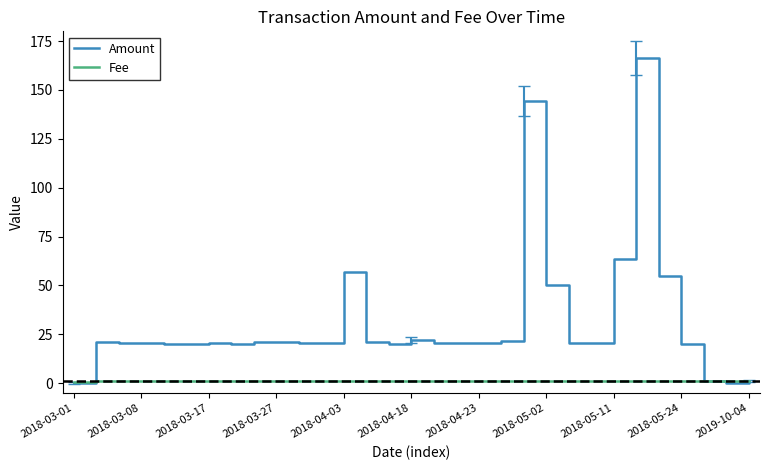

List the series in order of their peak value, lowest first.

Fee, Amount